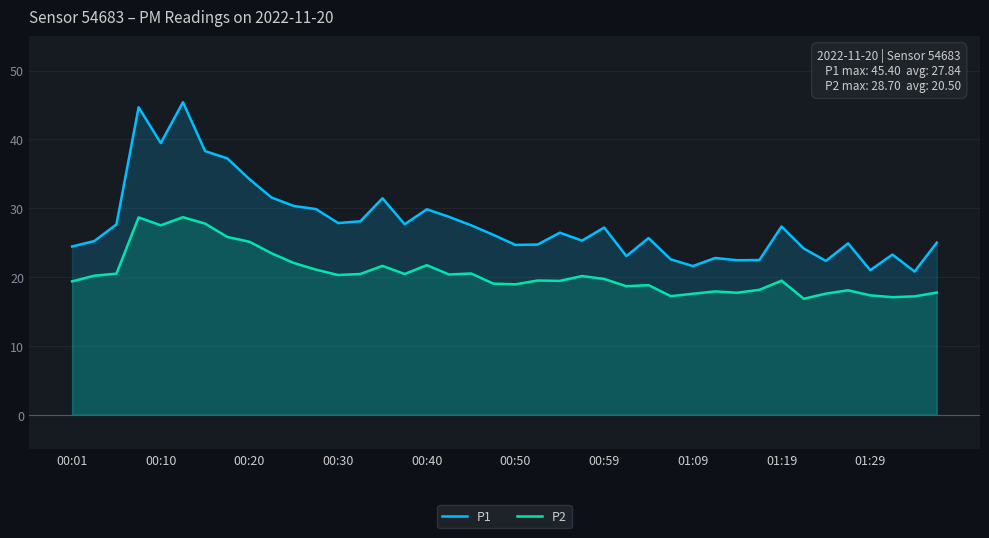

What are all the series names shown in the legend?

P1, P2